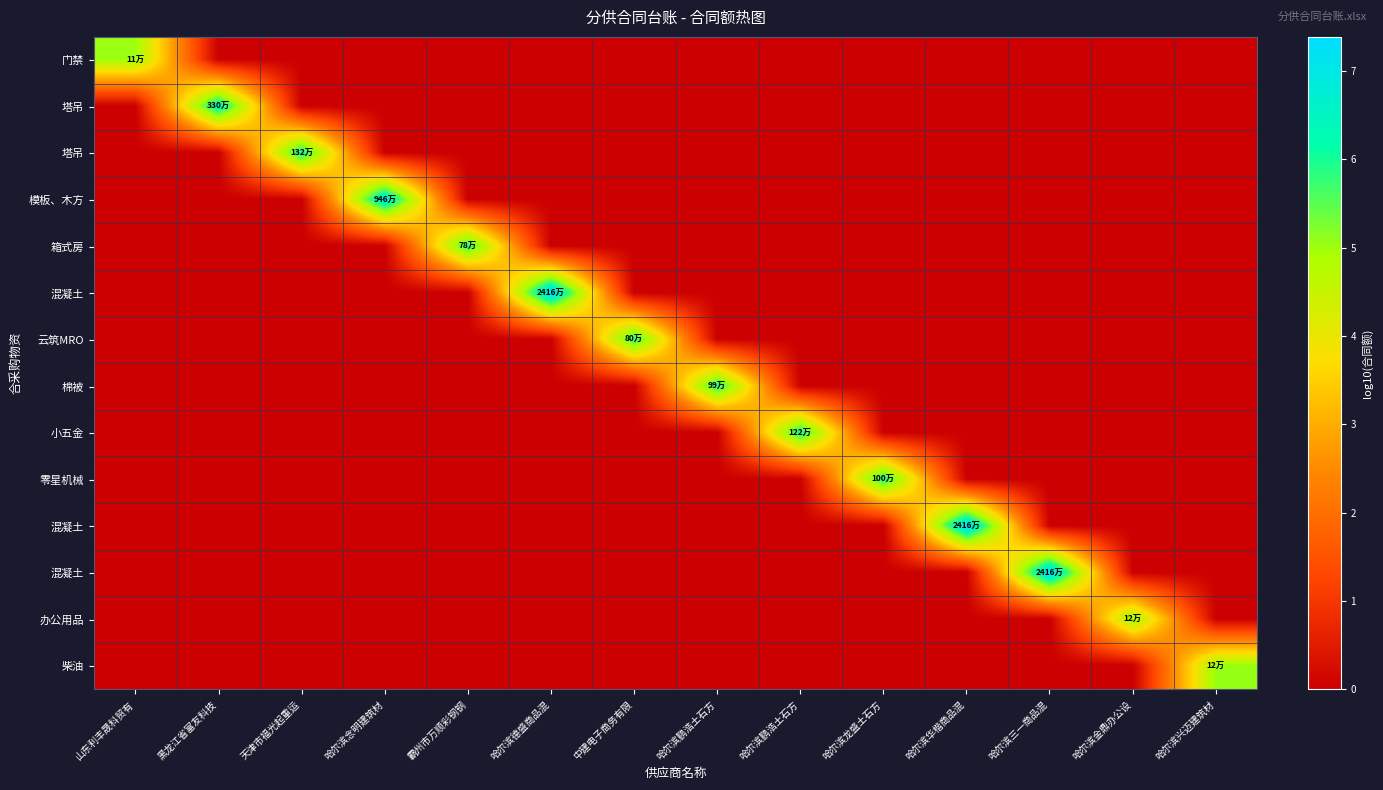

How many distinct data groups are displayed?

14